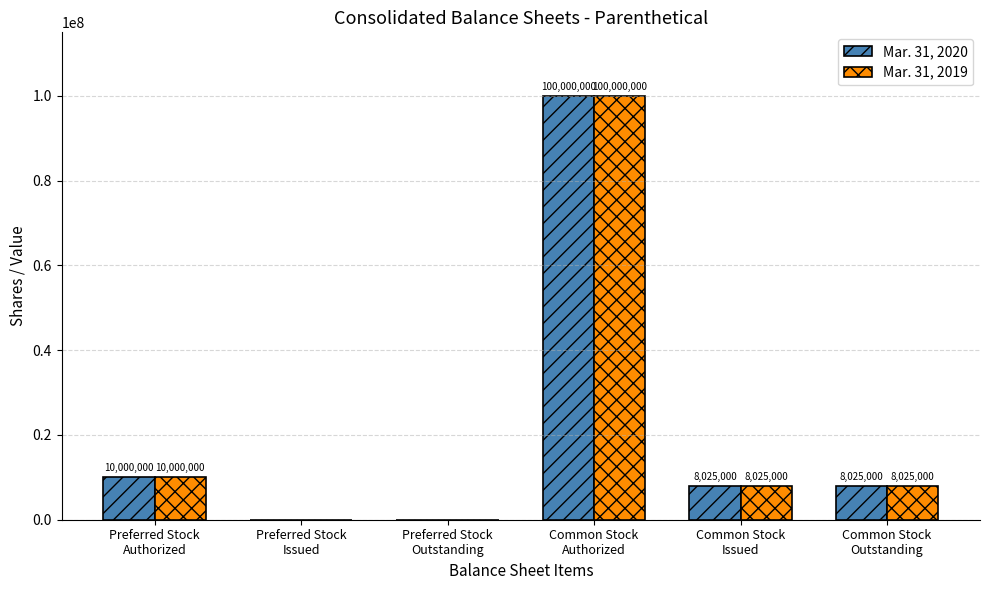

Reading left to right, extract all data points from this chart.

Mar. 31, 2020: 10000000	0	0	100000000	8025000	8025000
Mar. 31, 2019: 10000000	0	0	100000000	8025000	8025000